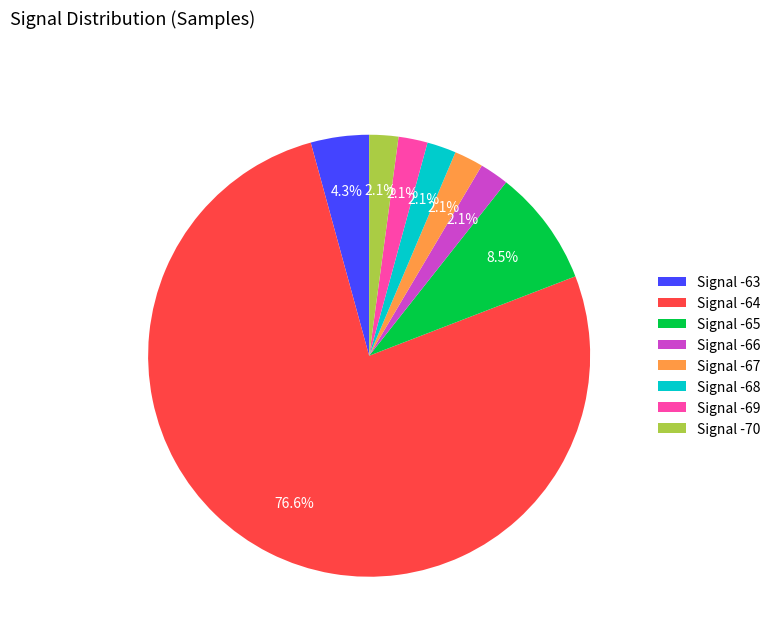

Which has a higher value, Signal -67 or Signal -65?

Signal -65